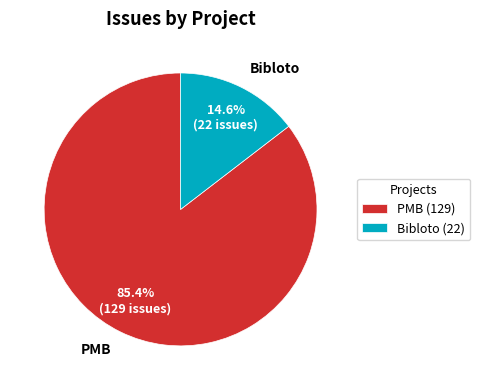

How much of the chart is everything except Bibloto?

85.4%